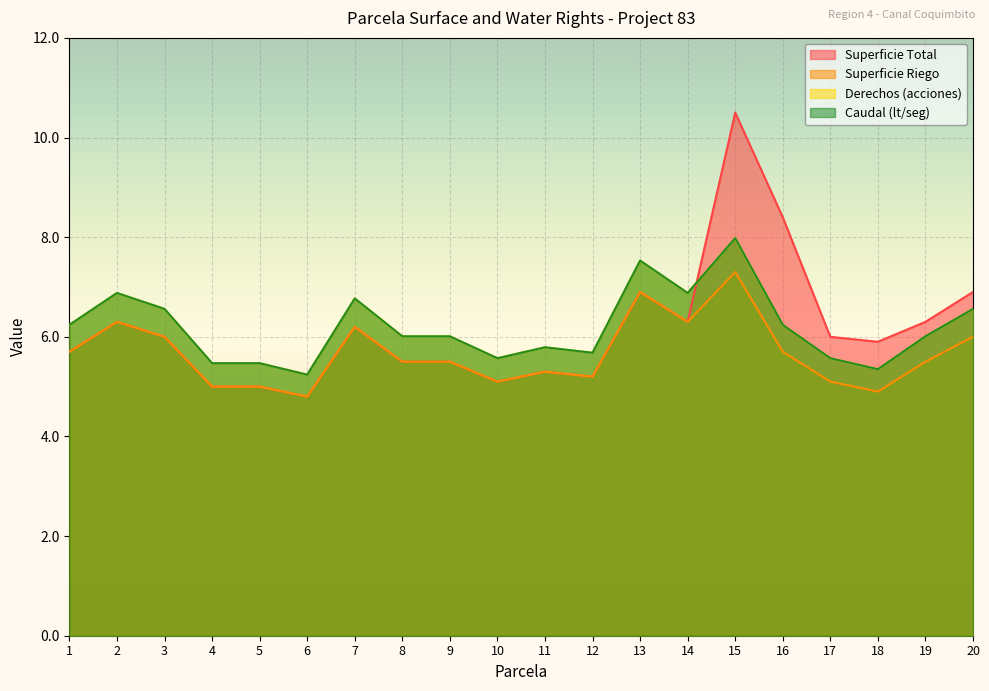

Rank the categories by Derechos (acciones) value from lowest to highest.

6, 18, 4, 5, 10, 17, 12, 11, 8, 9, 19, 1, 16, 3, 20, 7, 2, 14, 13, 15